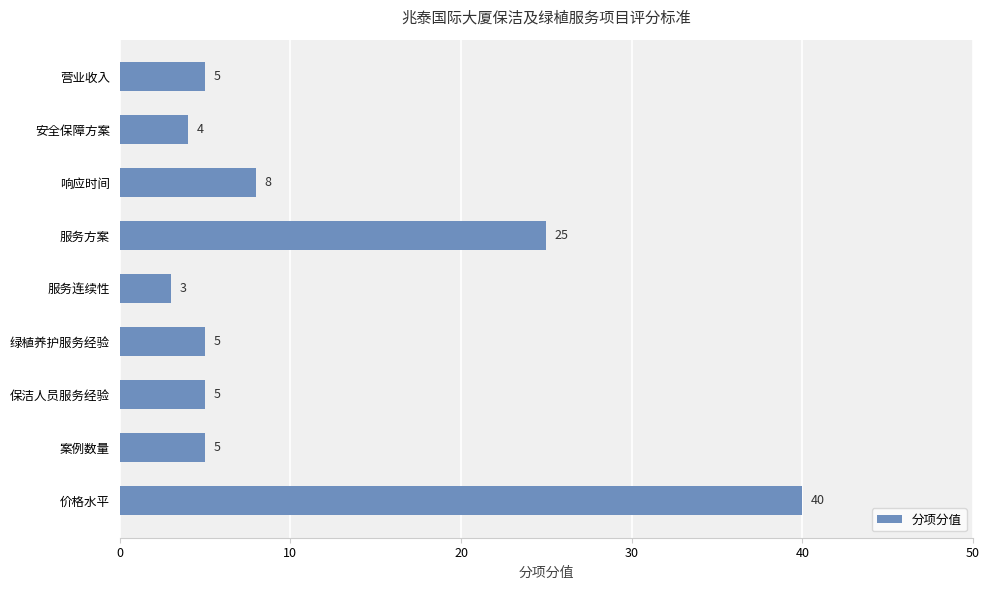

What is the difference between the second highest and second lowest values?

21